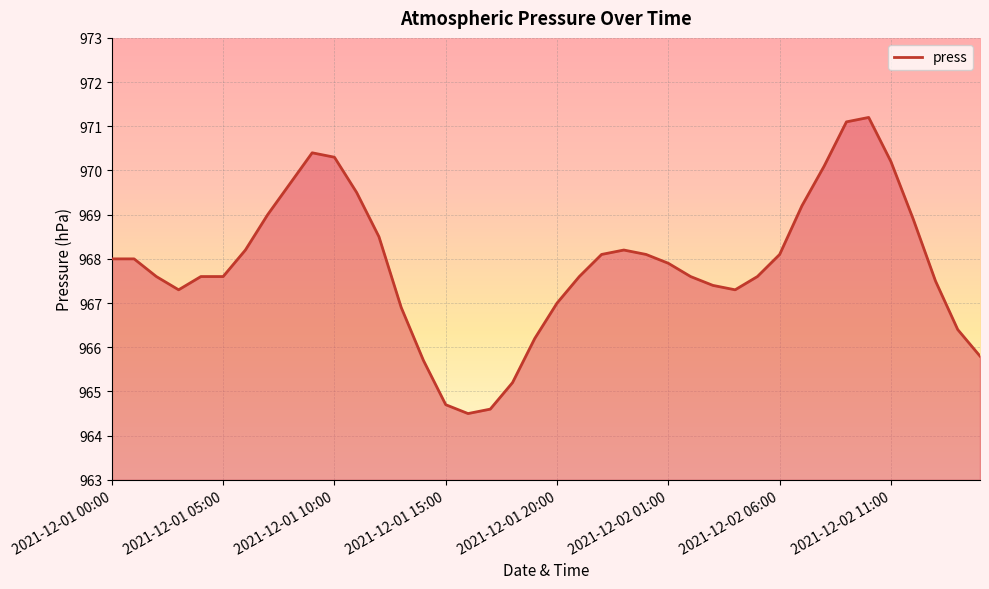

What is the smallest value displayed?

964.5